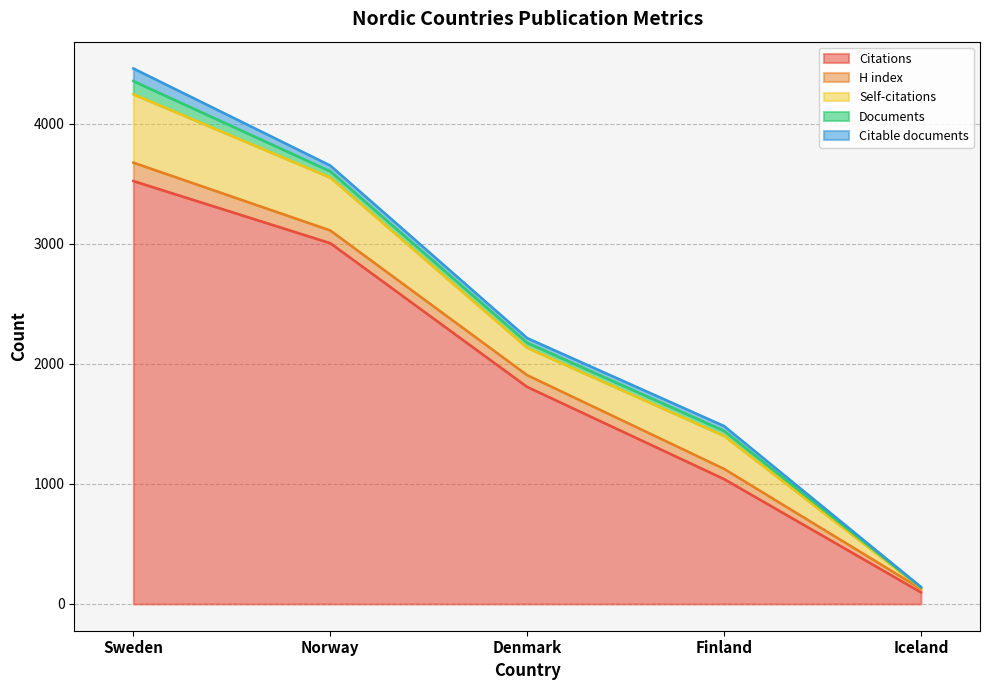

Which category has the lowest value in the Self-citations series?

Iceland